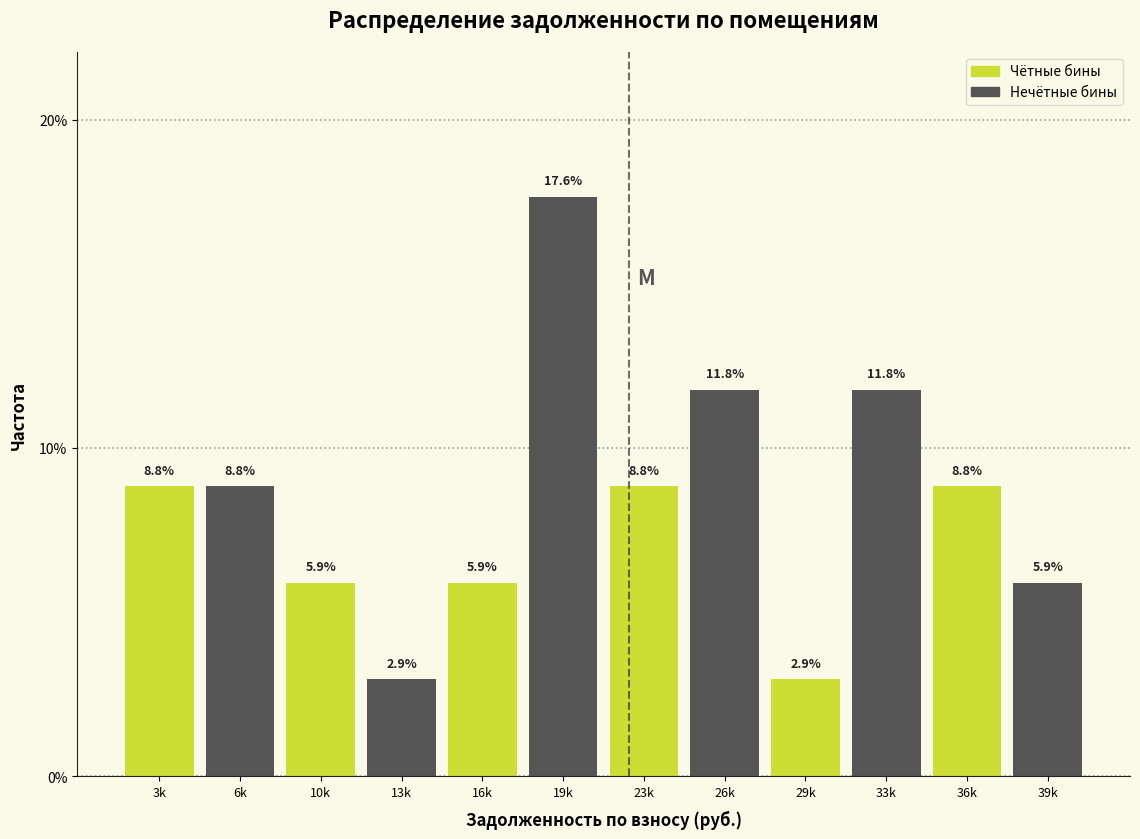

Reading right to left, extract all data points from this chart.

5.9	8.8	11.8	2.9	11.8	8.8	17.6	5.9	2.9	5.9	8.8	8.8